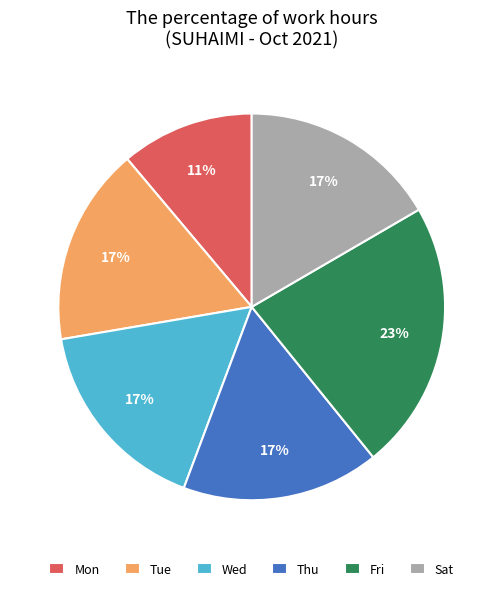

Is it true that Tue is 17% of the pie?

True